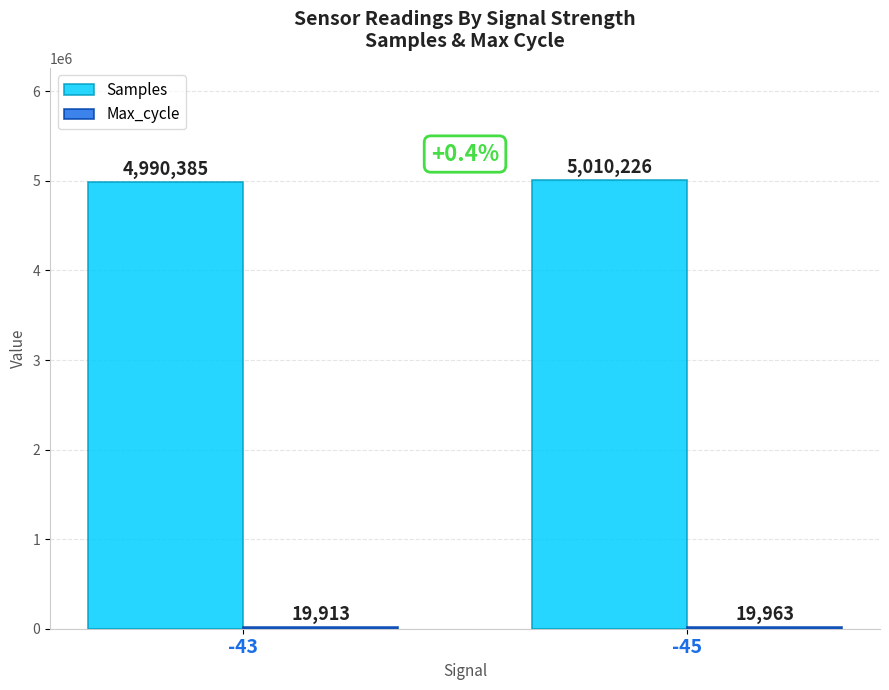

What is the sum of the Samples values at -43 and -45?

10000611